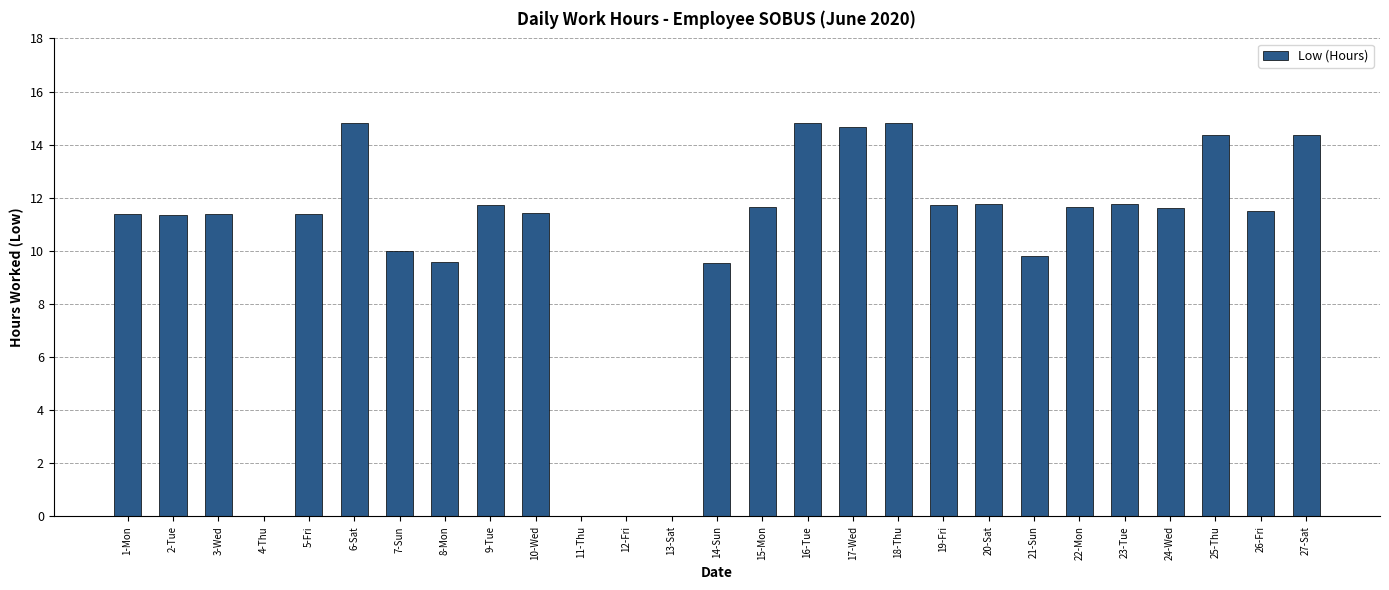

What is the sum of all values?

277.2